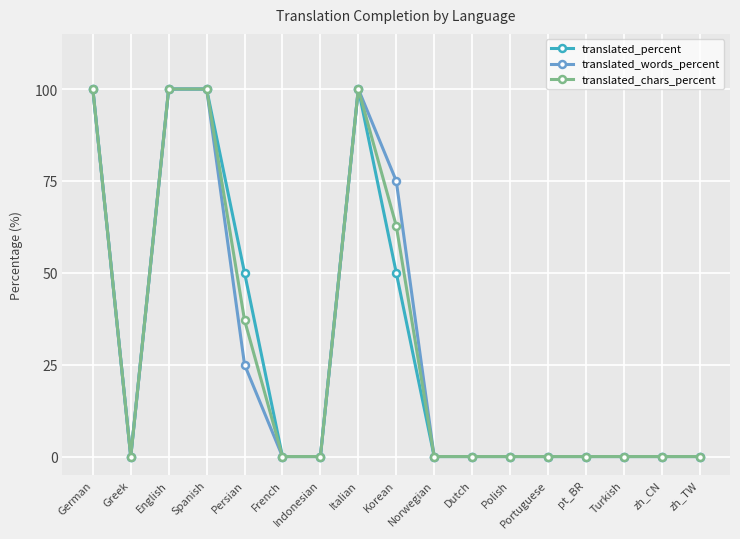

At how many categories does at least one series exceed 5?

6